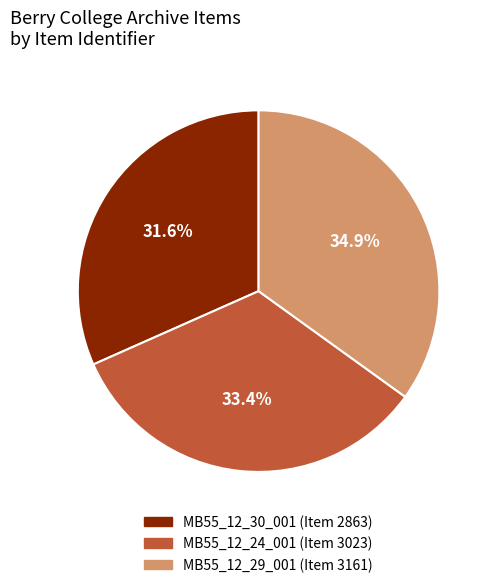

Is there a majority slice in this chart?

No